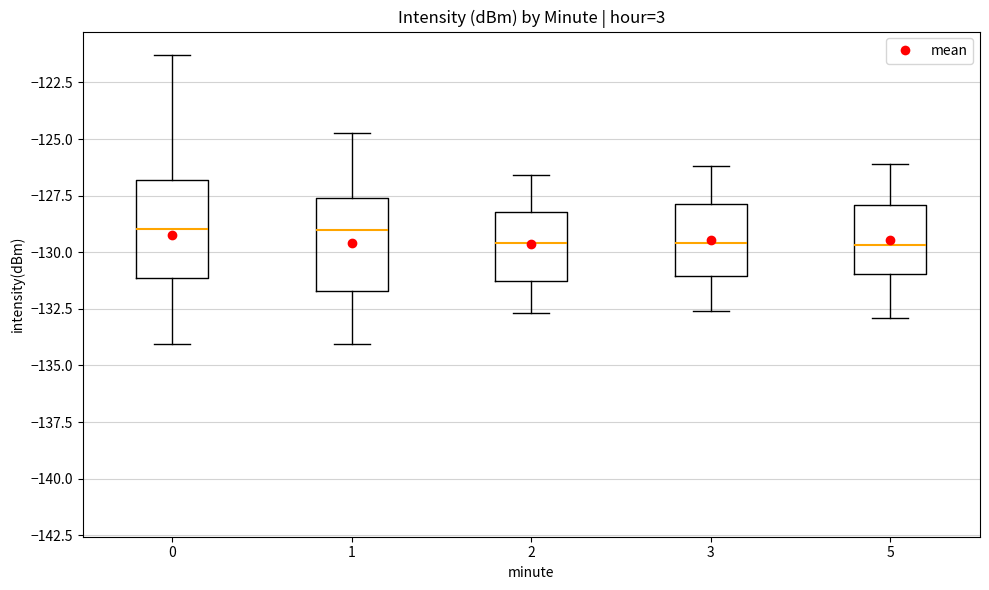

Where is the lower edge of the box at x = 1 on the y-axis? The values are not printed on the chart, so give them approximately, as read against the axis.

-131.5